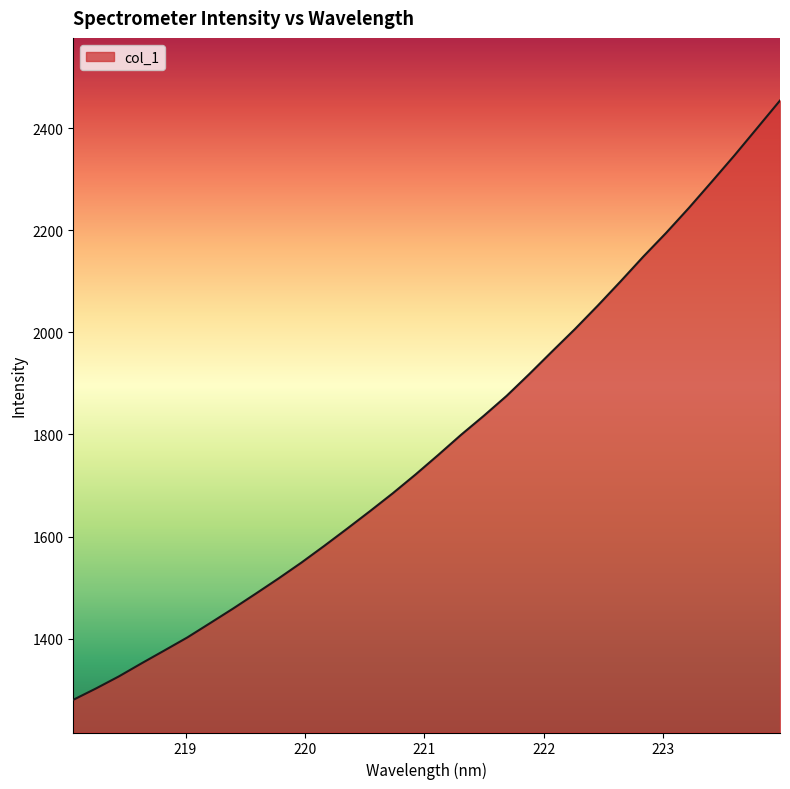

What is the smallest value displayed?

1280.2